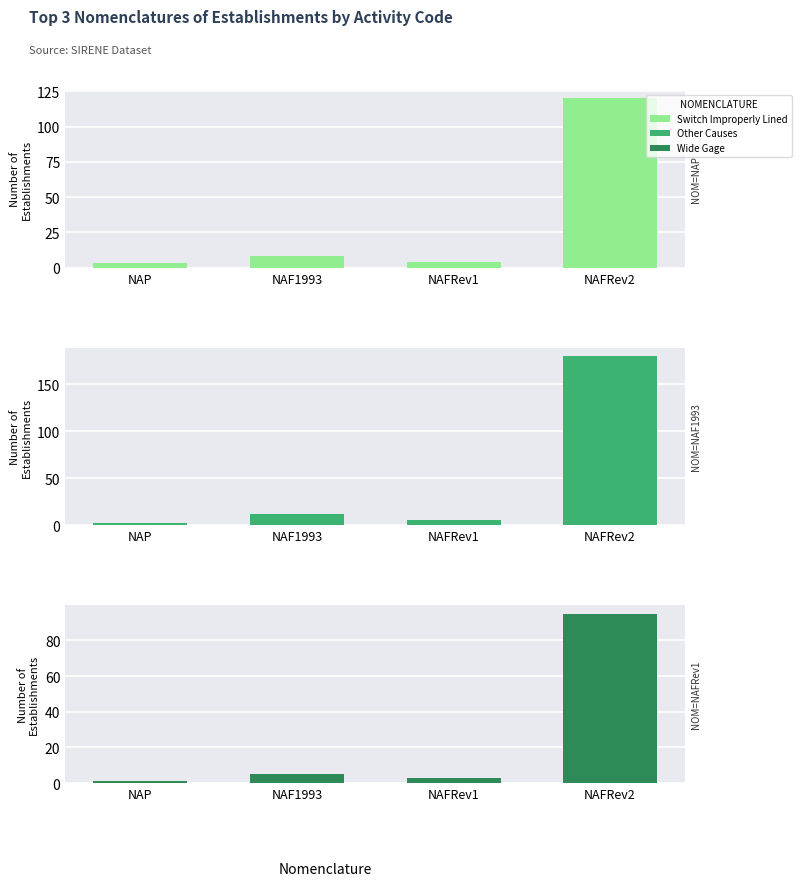

What is the difference between the Wide Gage values at 1 and 3?

90